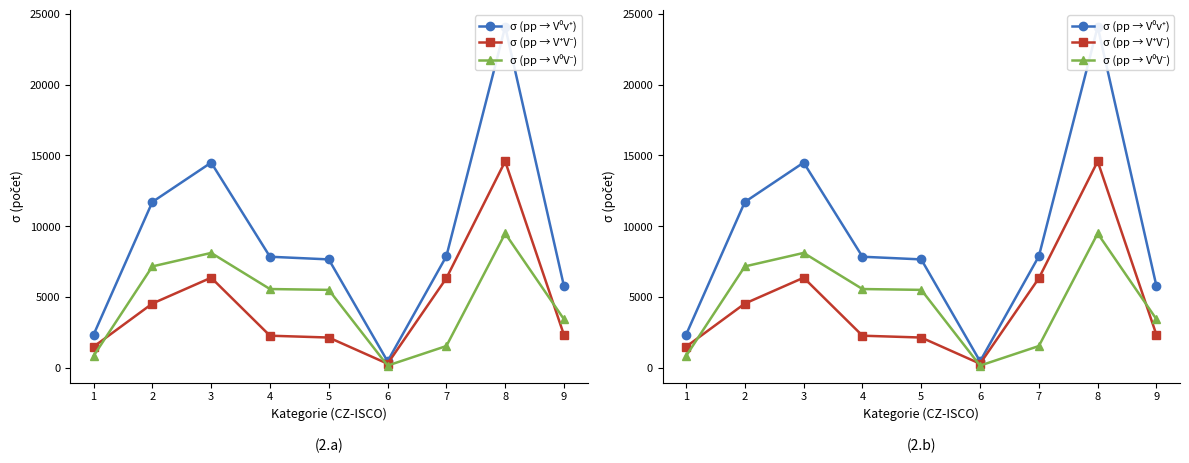

How many interior local valleys does the σ (pp → V⁺V⁻) series have?

1